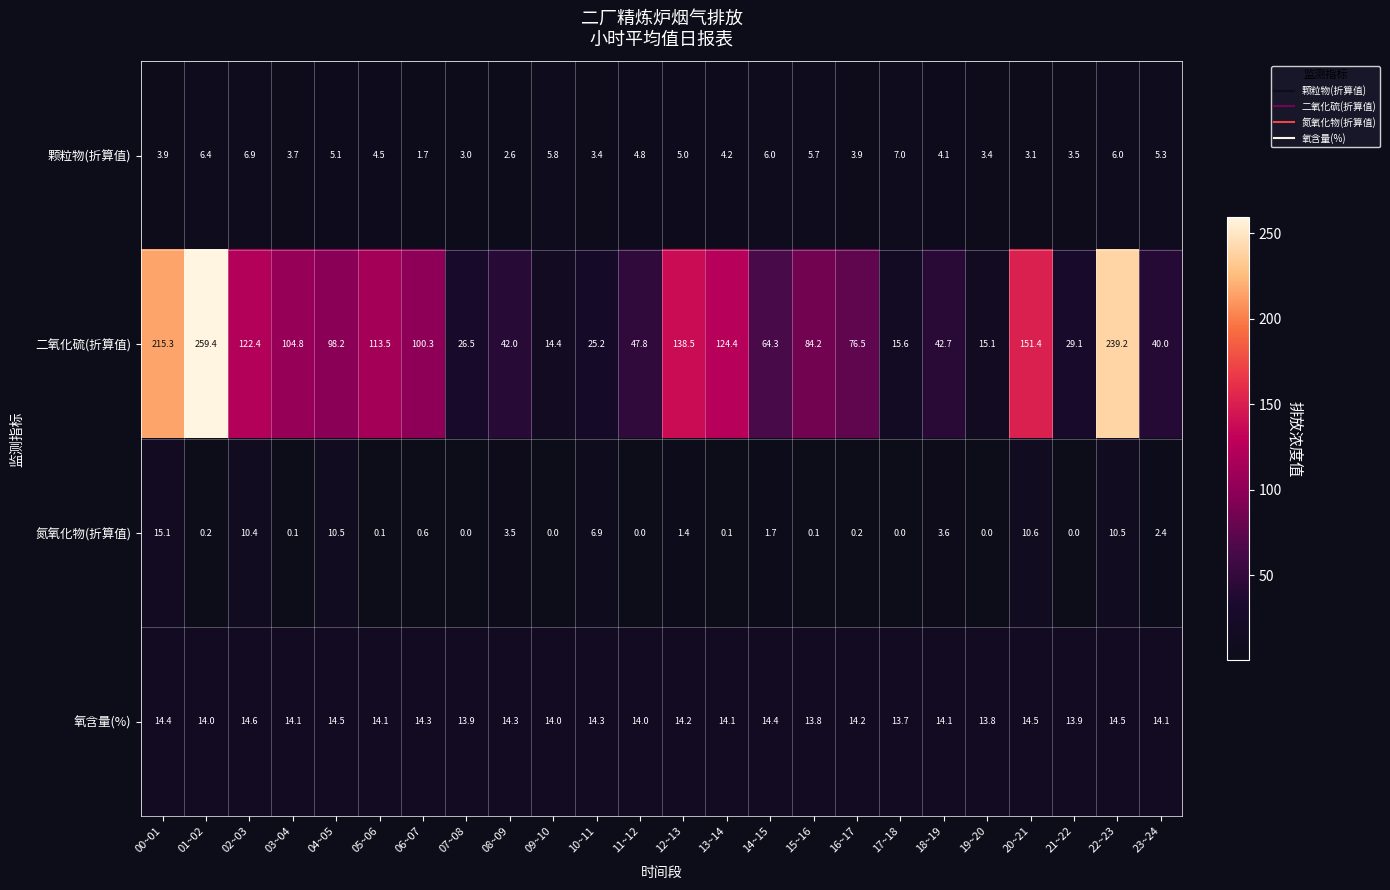

At how many categories does at least one series exceed 4?

24